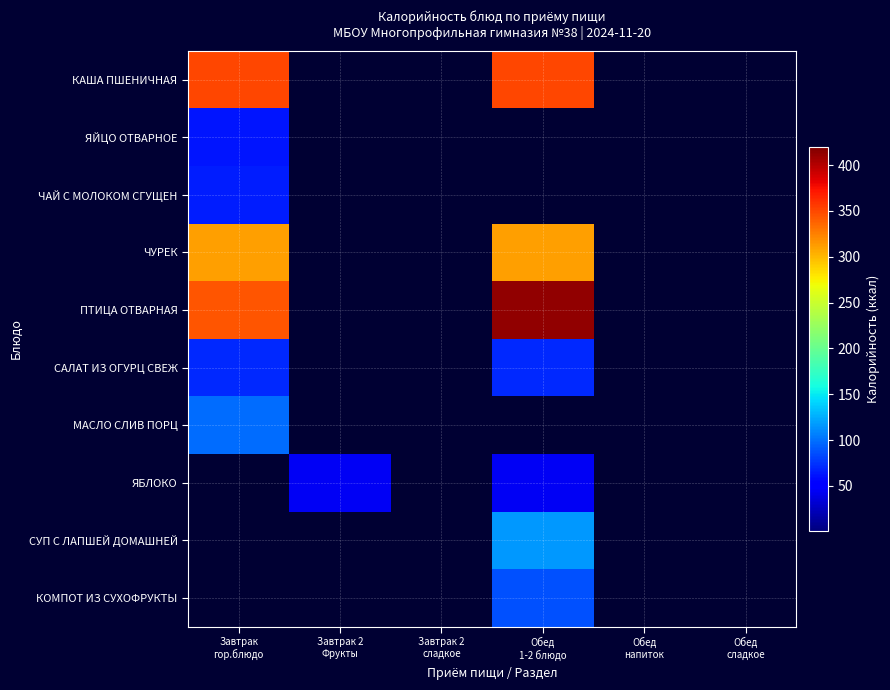

At which category does the chart reach its minimum across all series?

Завтрак 2
Фрукты